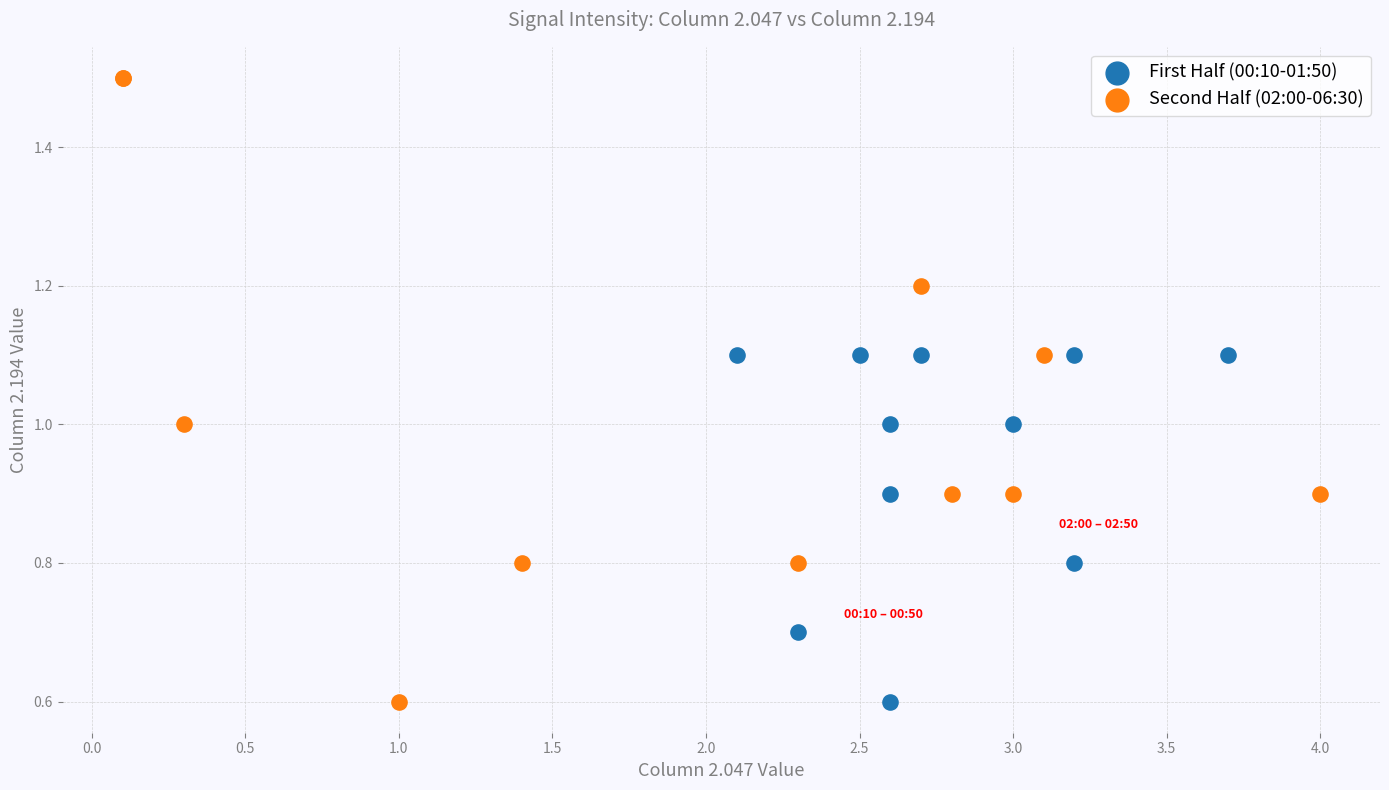

Which series contains the highest Y value?

Second Half (02:00-06:30)